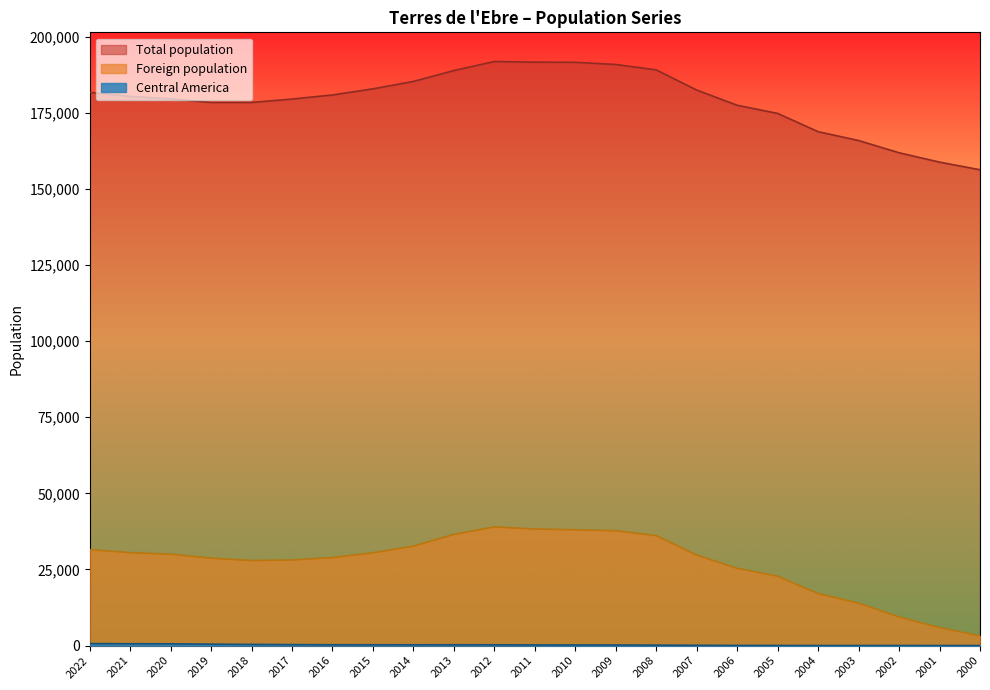

What are all the series names shown in the legend?

Total population, Foreign population, Central America